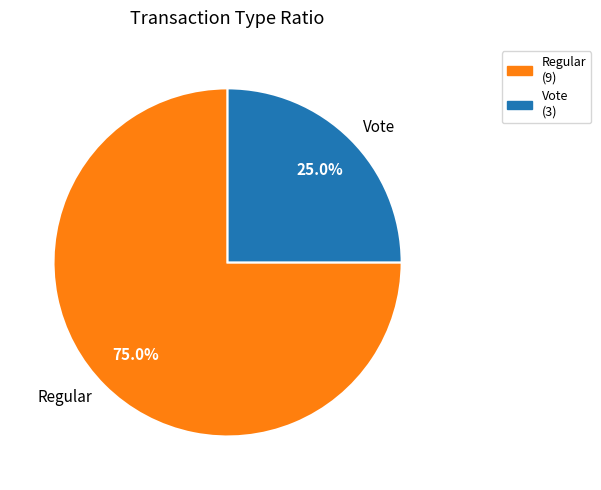

What is the smallest slice in the pie chart?

Vote